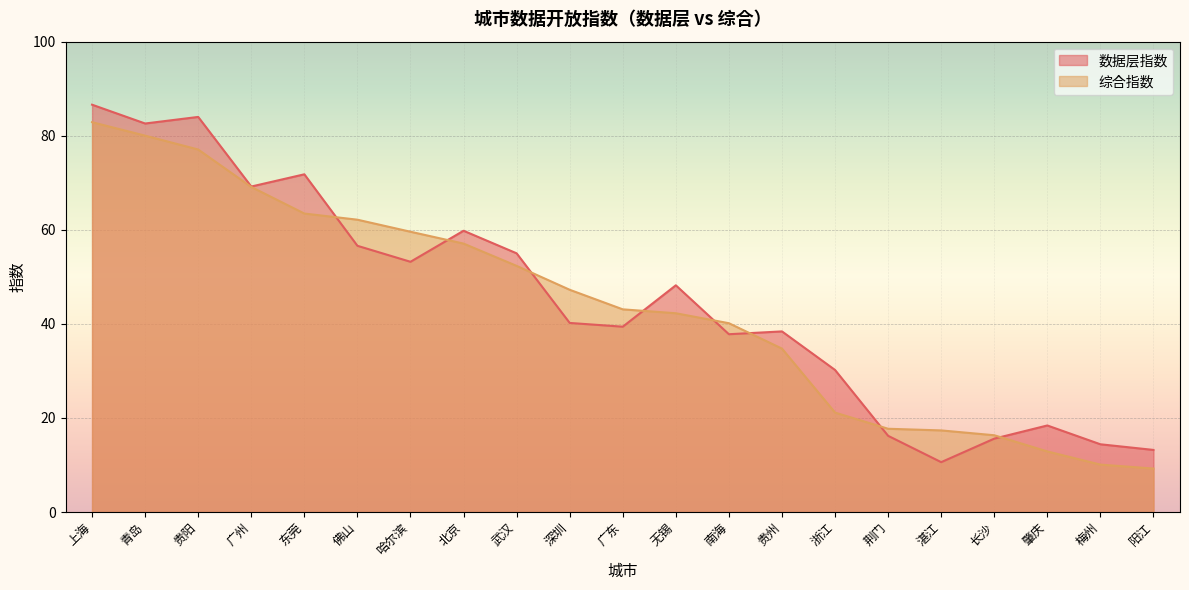

Does the chart display data point markers on the line(s)?

No